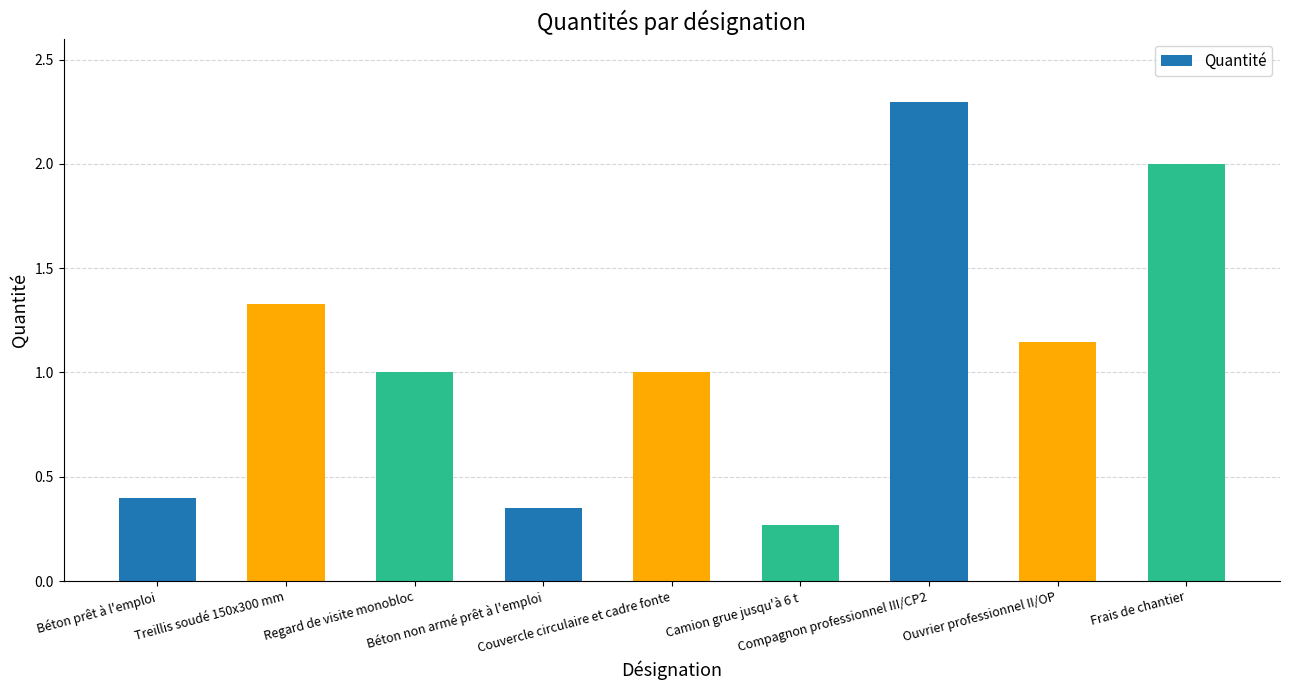

Between Frais de chantier and Regard de visite monobloc, which is larger?

Frais de chantier